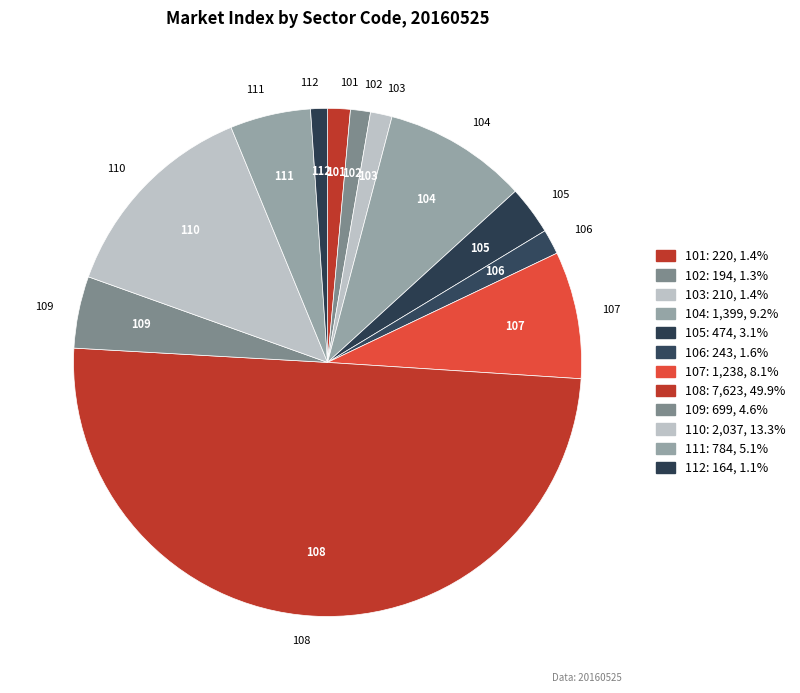

Between 104 and 106, which is larger?

104